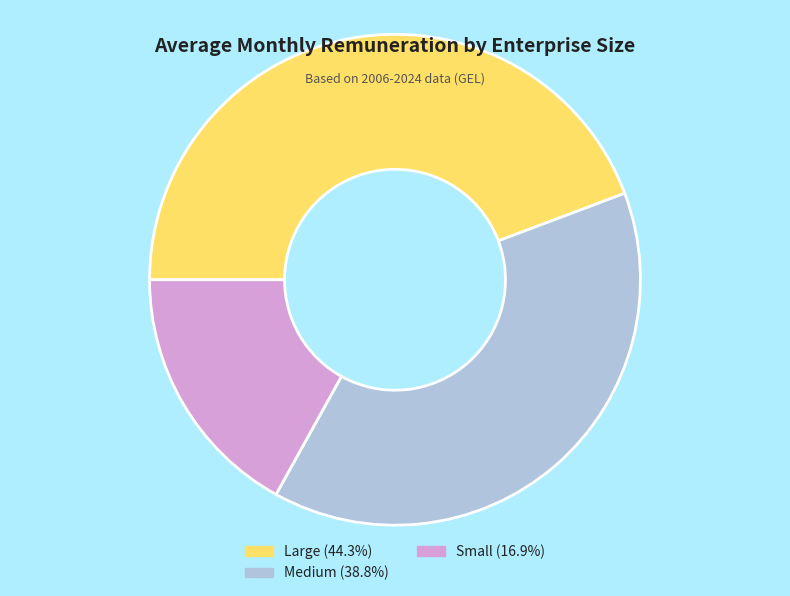

Which has a higher value, Large or Medium?

Large